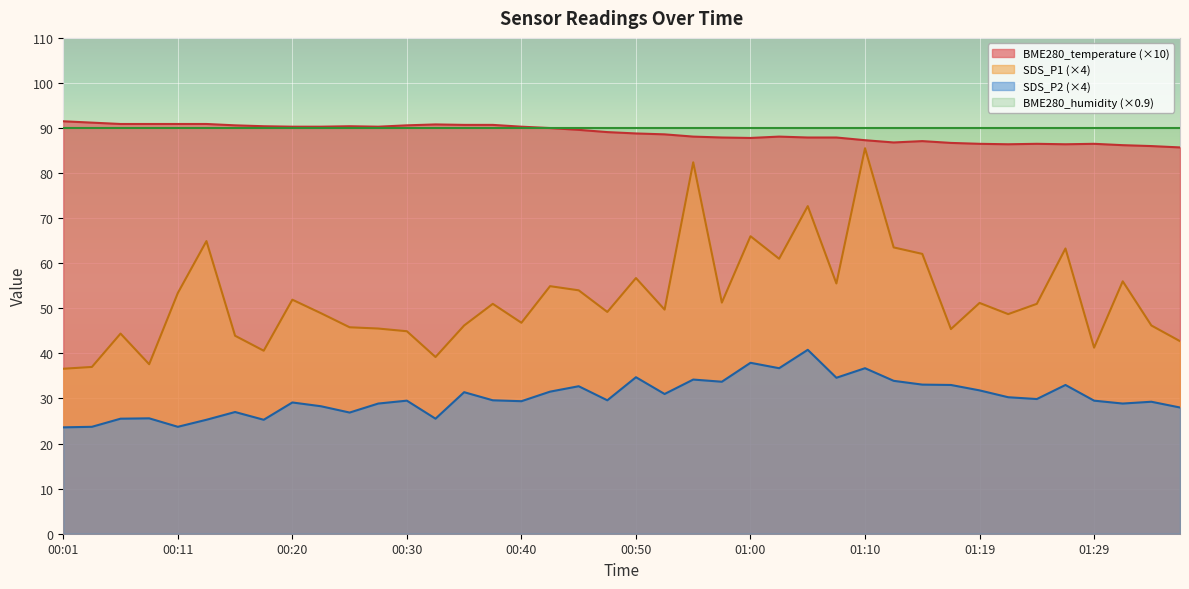

What position from the right is 00:30?

28